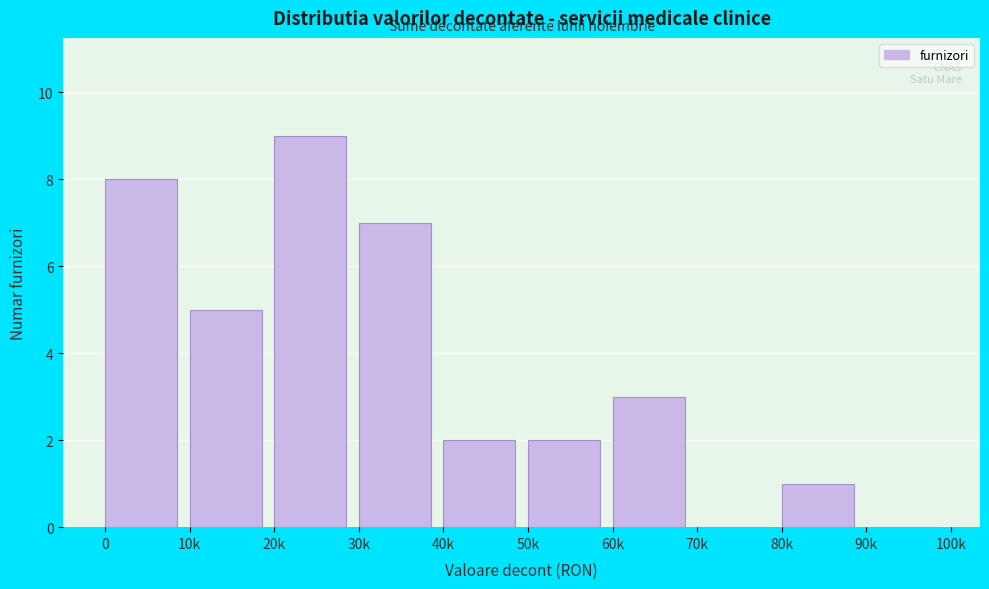

Reading left to right, list all the values displayed in this chart.

0=8	10k=5	20k=9	30k=7	40k=2	50k=2	60k=3	70k=0	80k=1	90k=0